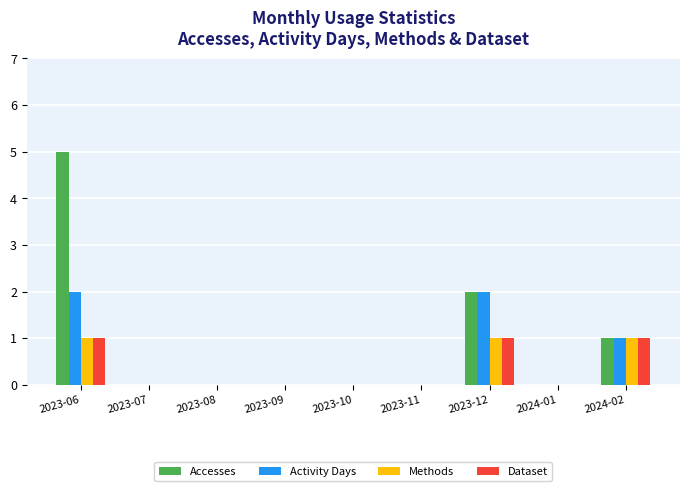

The value of Methods at 2024-01 is -1. True or false?

False